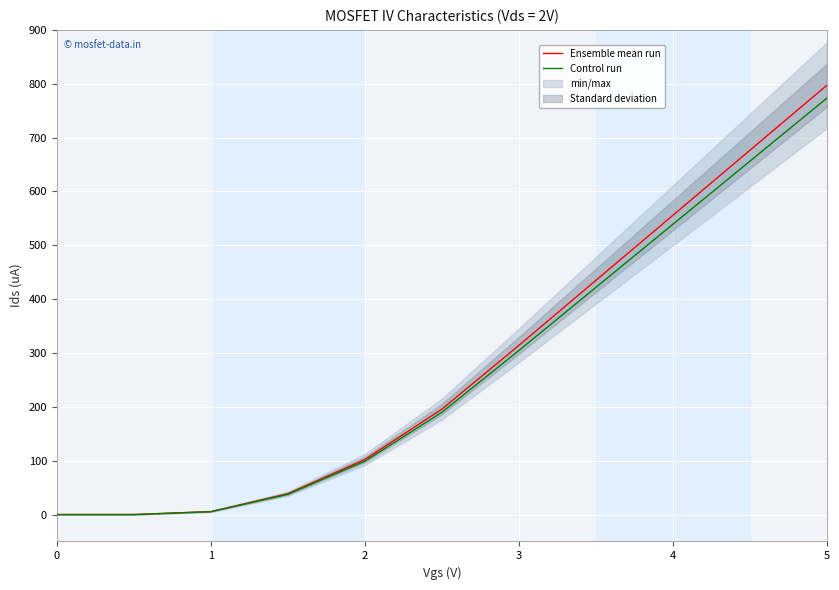

What are all the series names shown in the legend?

Ensemble mean run, Control run